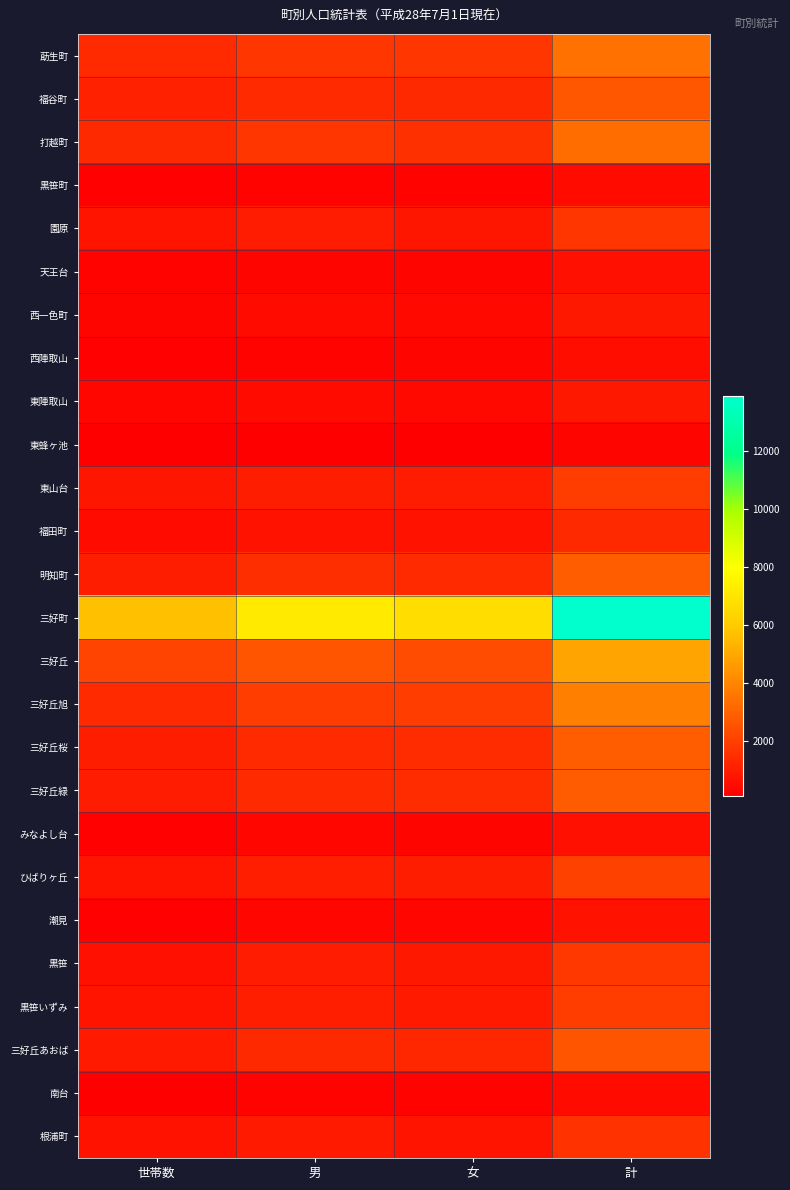

What is the total value across all series at 計?

60506